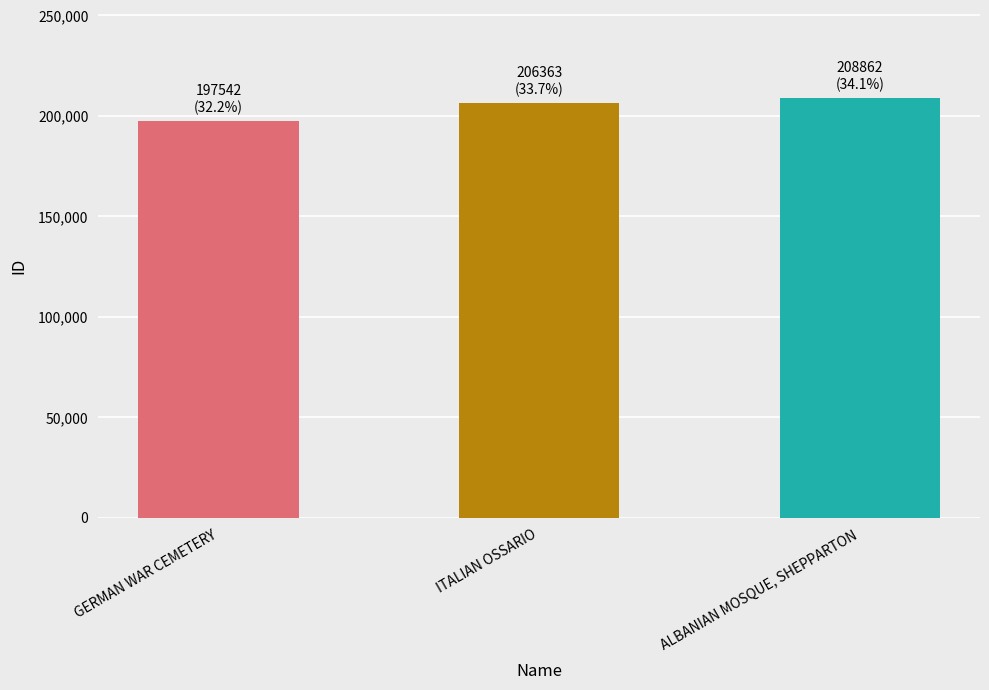

What is the sum of all values?

612767